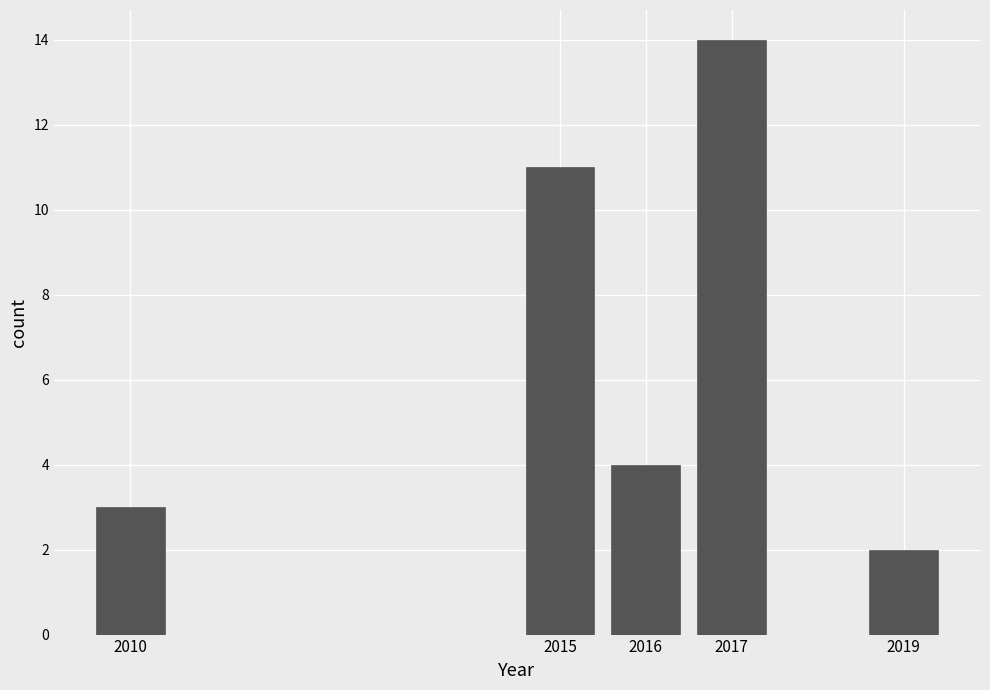

Reading left to right, transcribe all the data shown in this chart.

2010=3	2015=11	2016=4	2017=14	2019=2